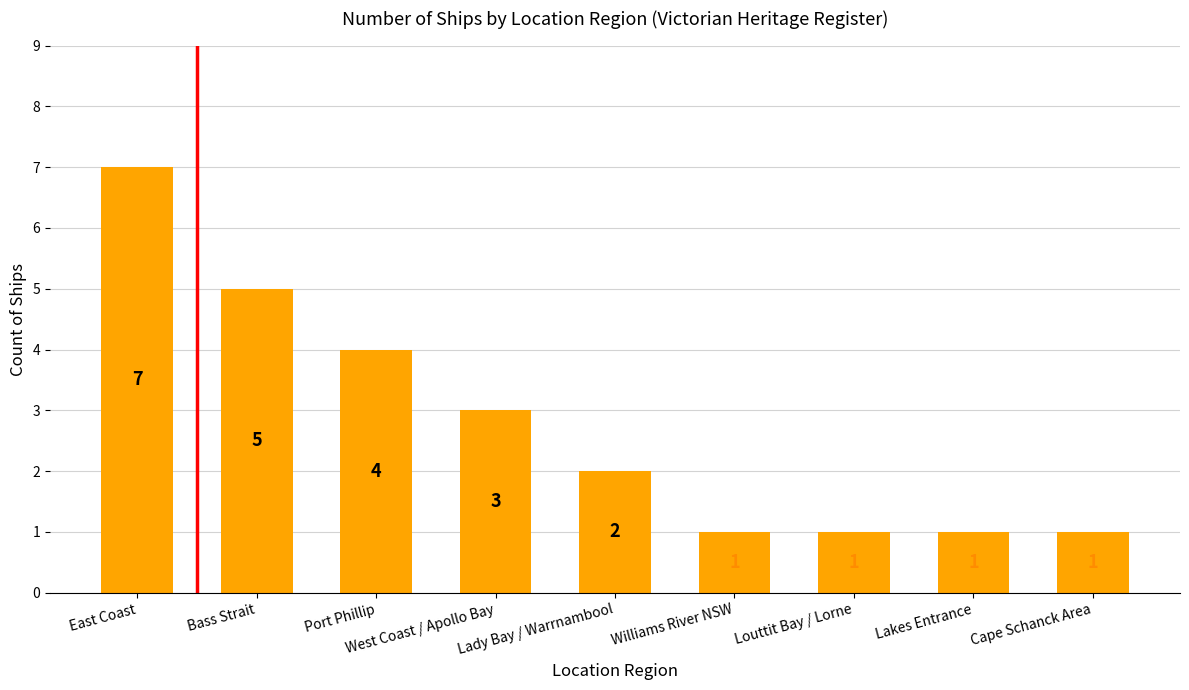

What is the label of the 9th bar from the left?

Cape Schanck Area